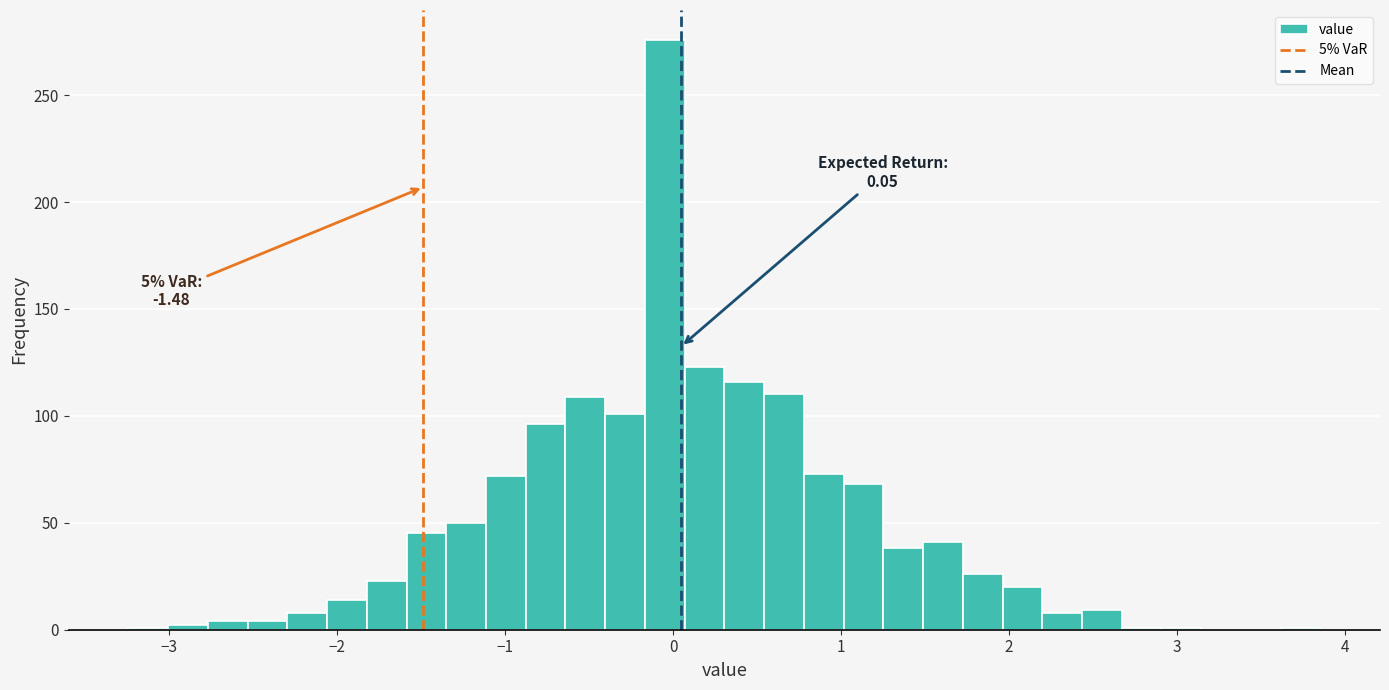

Read against the x-axis, roughly where is the centre of the tallest bar?

0.0